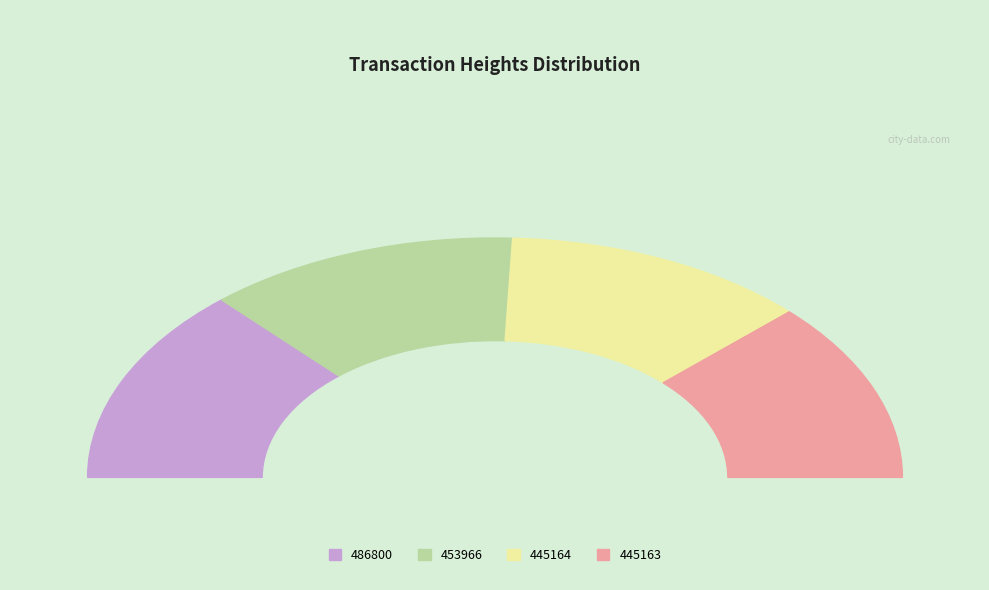

Count the number of slices in the pie.

4